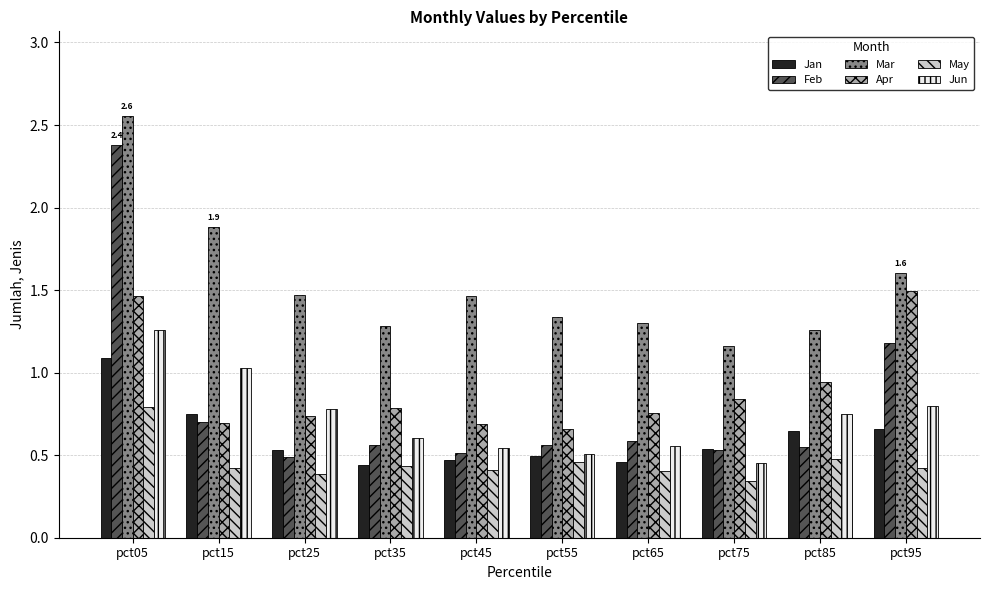

The value of Feb at pct35 is 0.6. True or false?

True